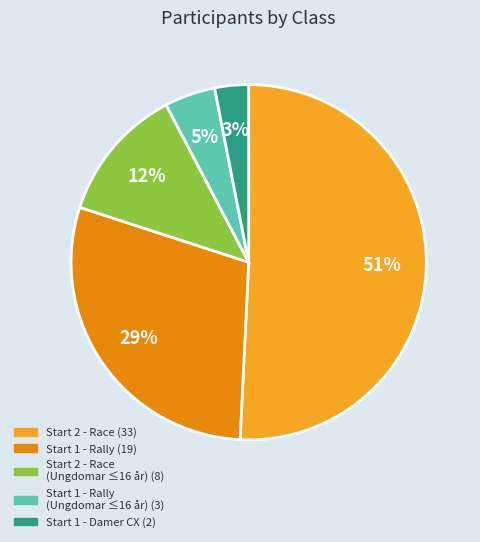

How many segments does this pie chart have?

5